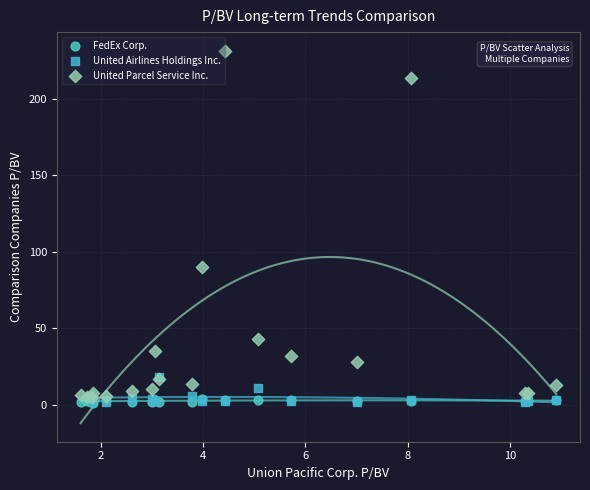

Which series has the widest spread of Y values?

United Parcel Service Inc.